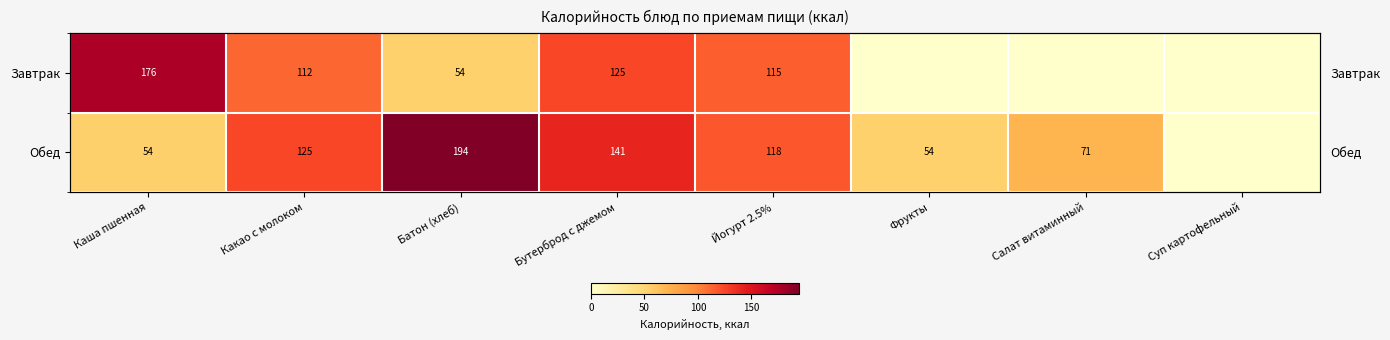

What is the average value of the Завтрак series?

72.8